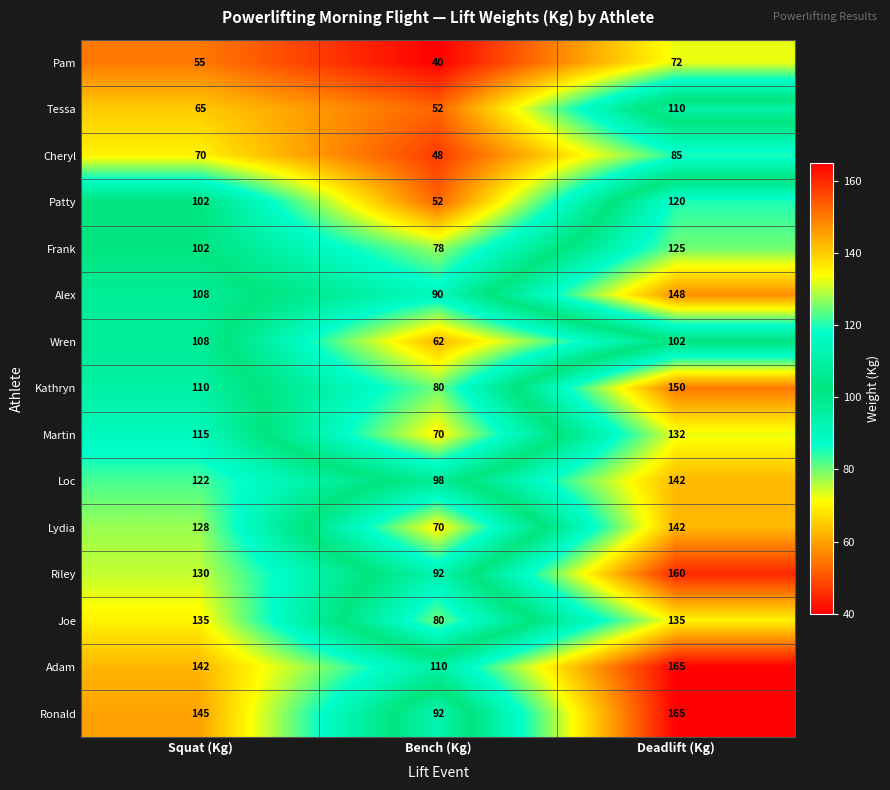

At which category is the sum across all series the highest?

Deadlift (Kg)